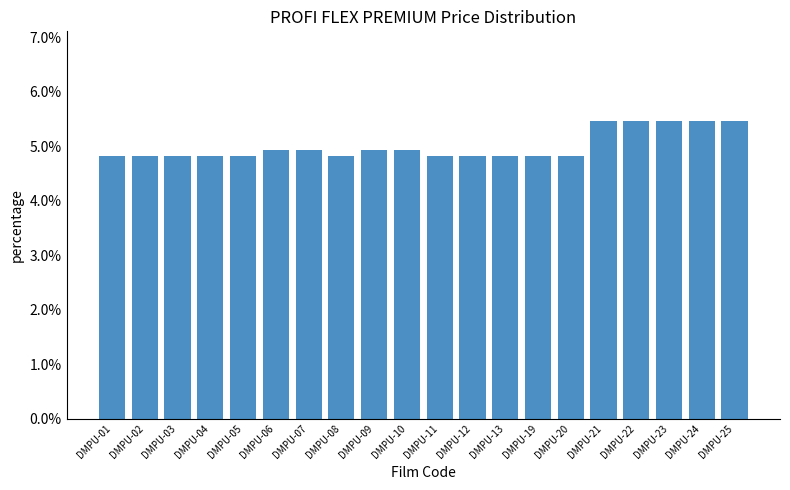

List the labels in order of value, smallest first.

DMPU-01, DMPU-02, DMPU-03, DMPU-04, DMPU-05, DMPU-08, DMPU-11, DMPU-12, DMPU-13, DMPU-19, DMPU-20, DMPU-06, DMPU-07, DMPU-09, DMPU-10, DMPU-21, DMPU-22, DMPU-23, DMPU-24, DMPU-25